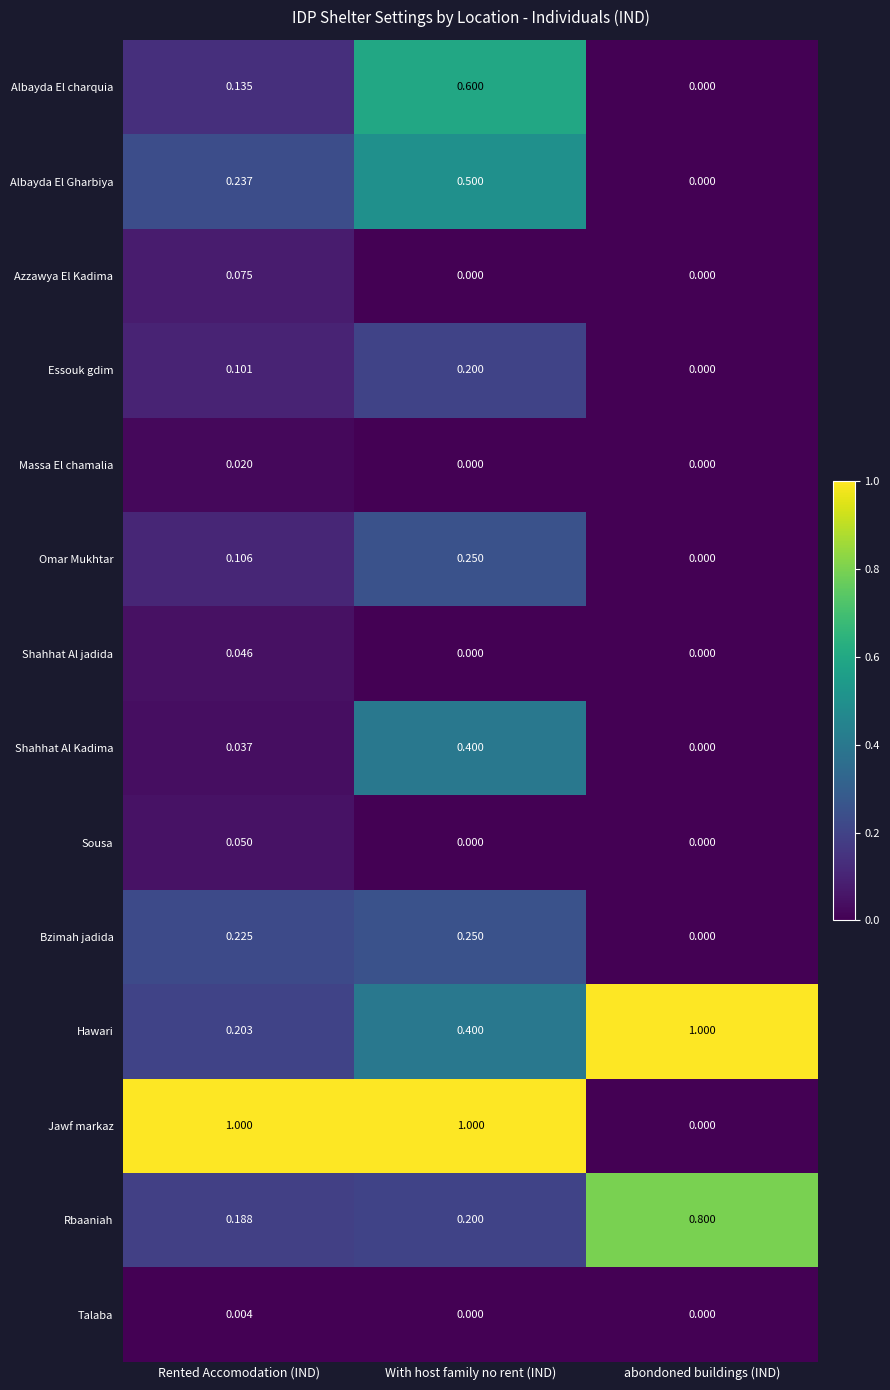

At which category is the sum across all series the highest?

With host family no rent (IND)